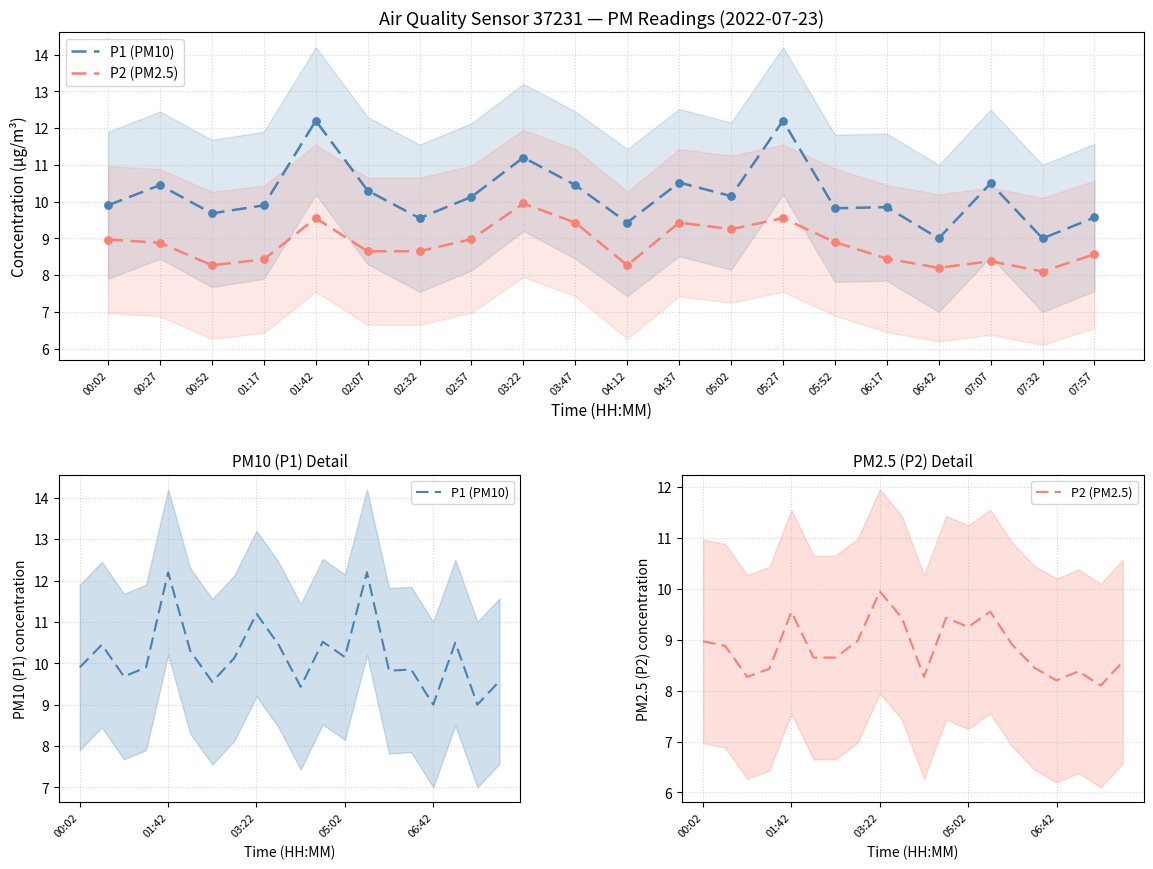

What are all the series names shown in the legend?

P1 (PM10), P2 (PM2.5)